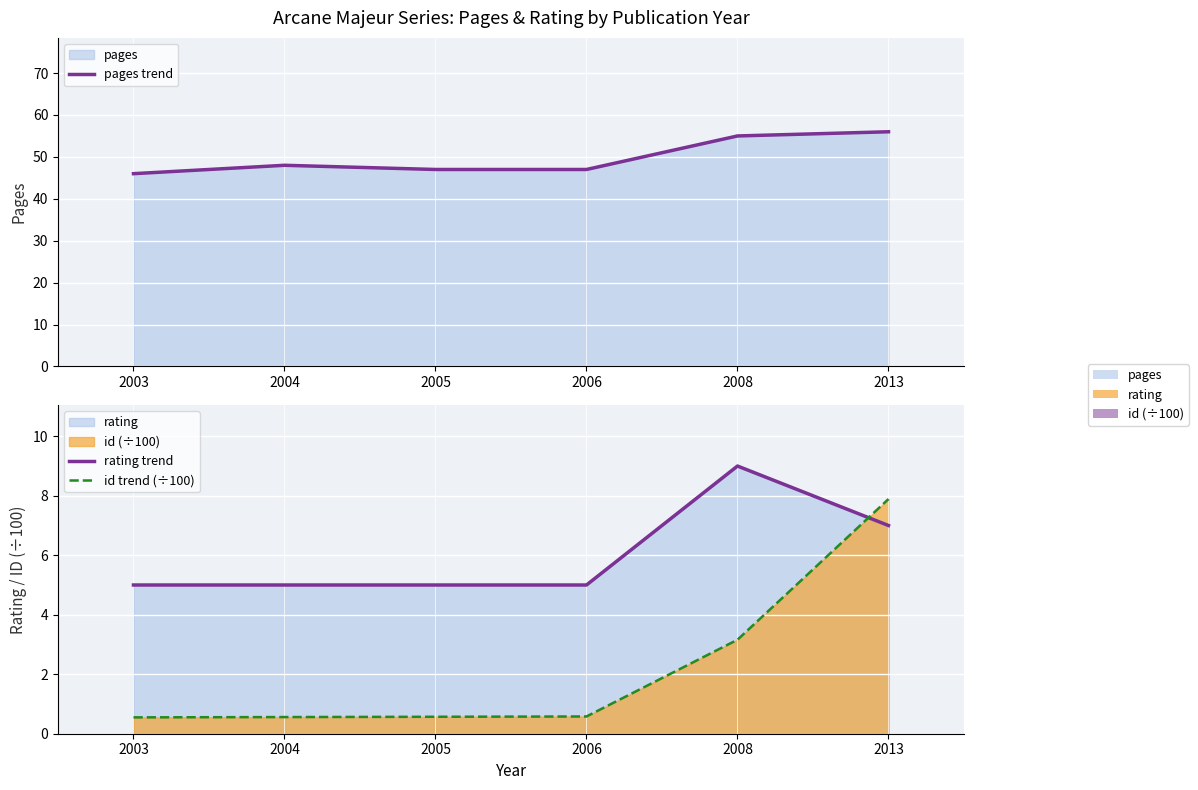

True or false: rating trend has more than 2 interior local peaks.

False